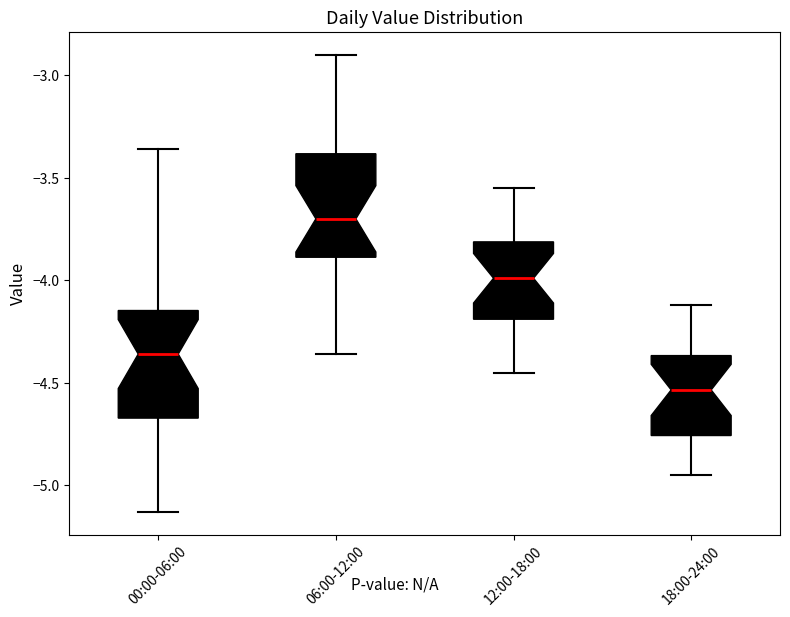

Reading left to right, read every box against the y-axis: the position of its median line, the range the box covers, and the ends of its whiskers. The values are not printed on the chart, so give them approximately, as read against the axis.

00:00-06:00: median -4.35, box -4.65 to -4.15, whiskers -5.15 to -3.35
06:00-12:00: median -3.70, box -3.90 to -3.40, whiskers -4.35 to -2.90
12:00-18:00: median -4.00, box -4.20 to -3.80, whiskers -4.45 to -3.55
18:00-24:00: median -4.55, box -4.75 to -4.35, whiskers -4.95 to -4.10